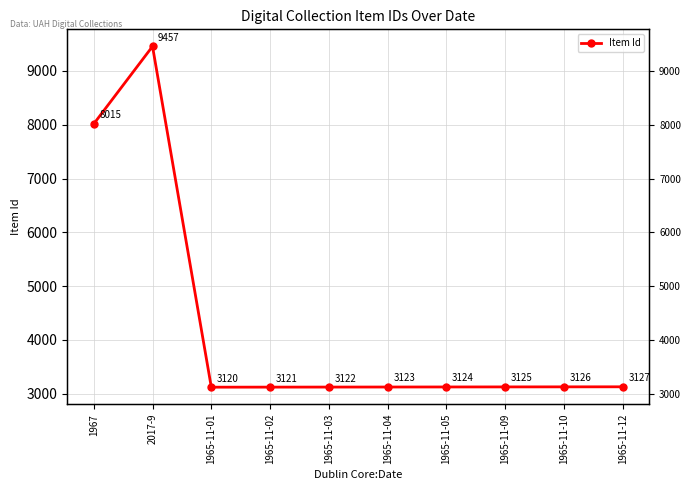

List the labels in order of value, largest first.

2017-9, 1967, 1965-11-12, 1965-11-10, 1965-11-09, 1965-11-05, 1965-11-04, 1965-11-03, 1965-11-02, 1965-11-01